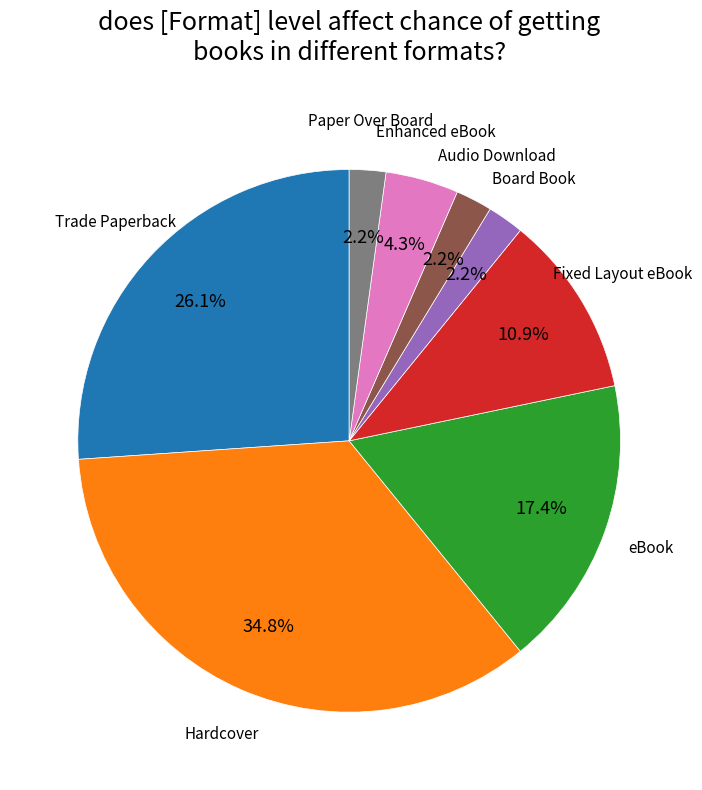

Combined, what portion of the pie is eBook and Trade Paperback?

43.5%